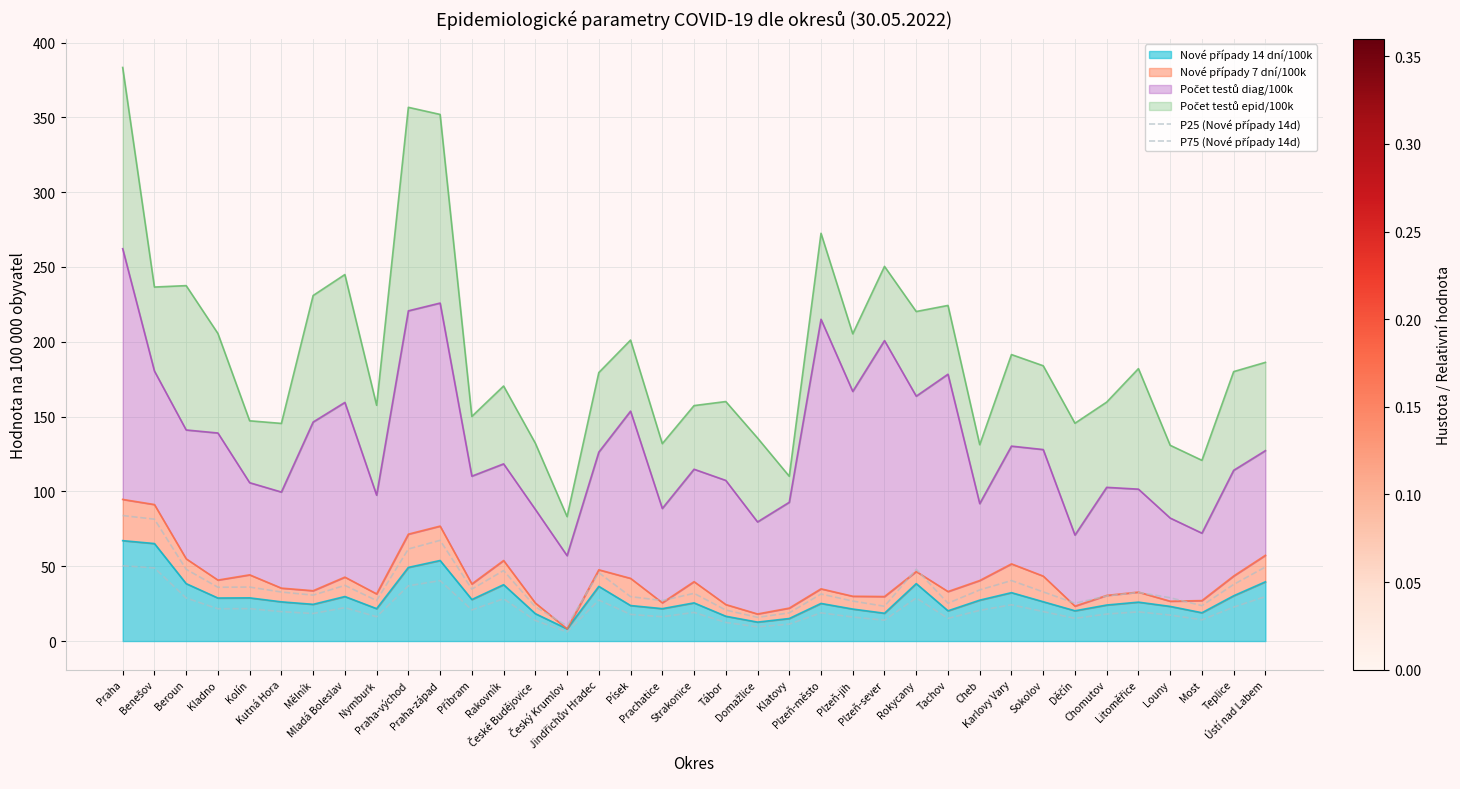

Count the number of categories in the chart.

37